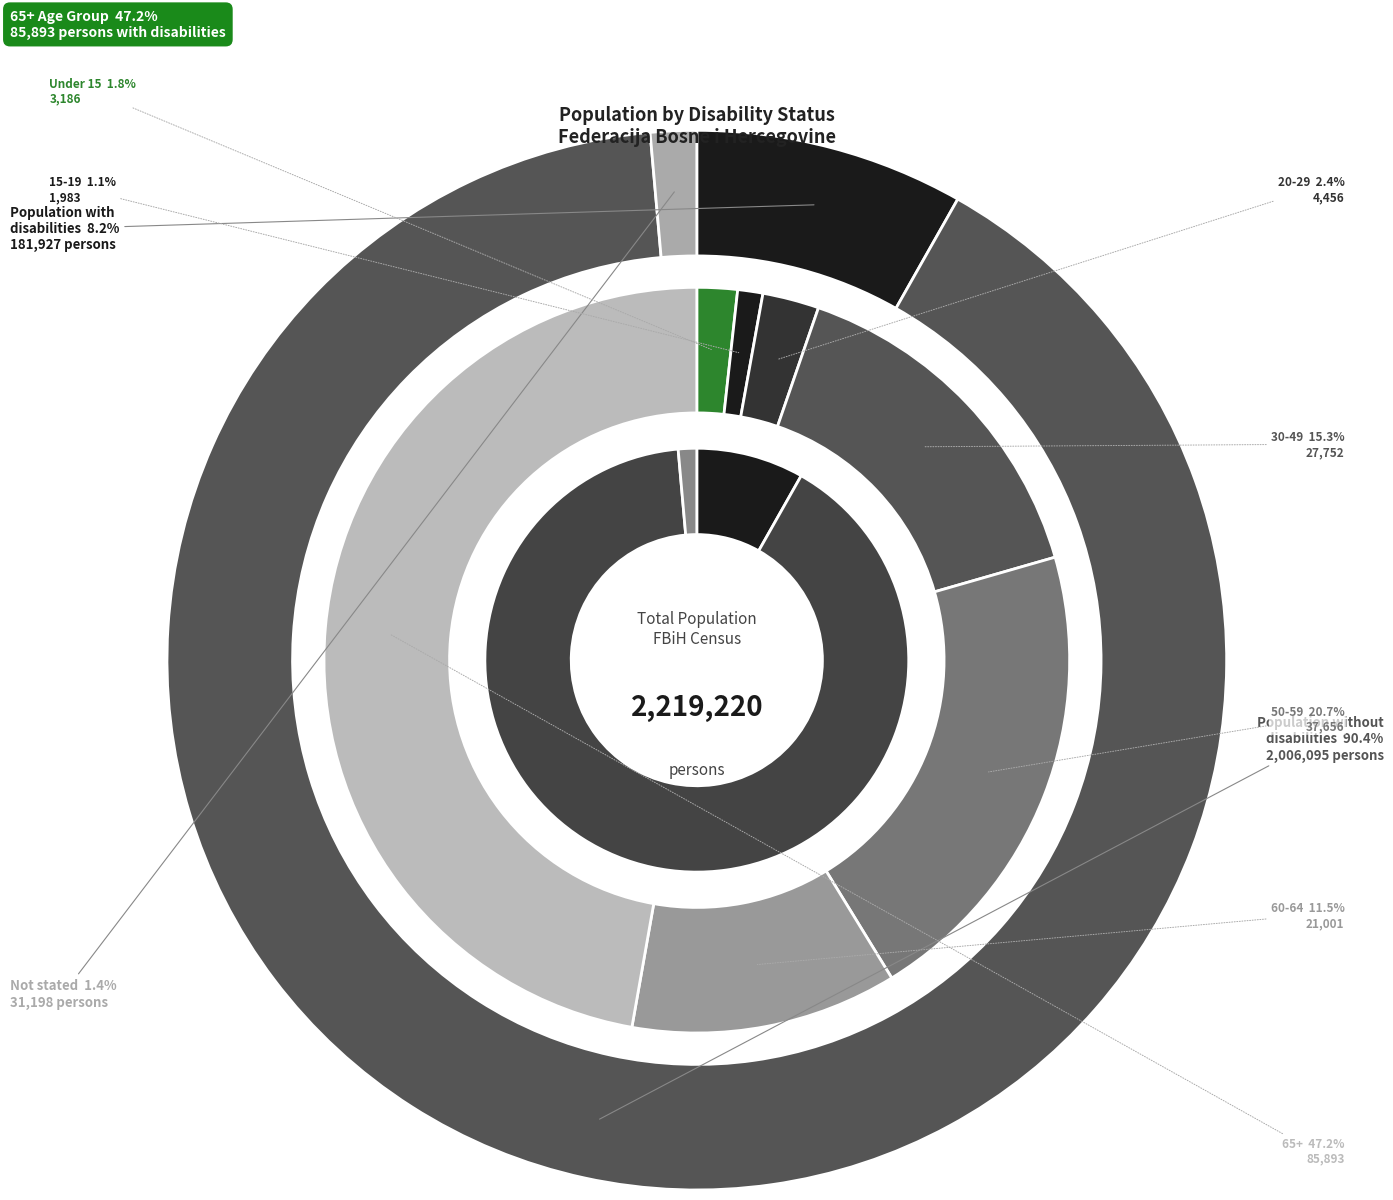

Does 65+ account for over 50% of the chart?

No